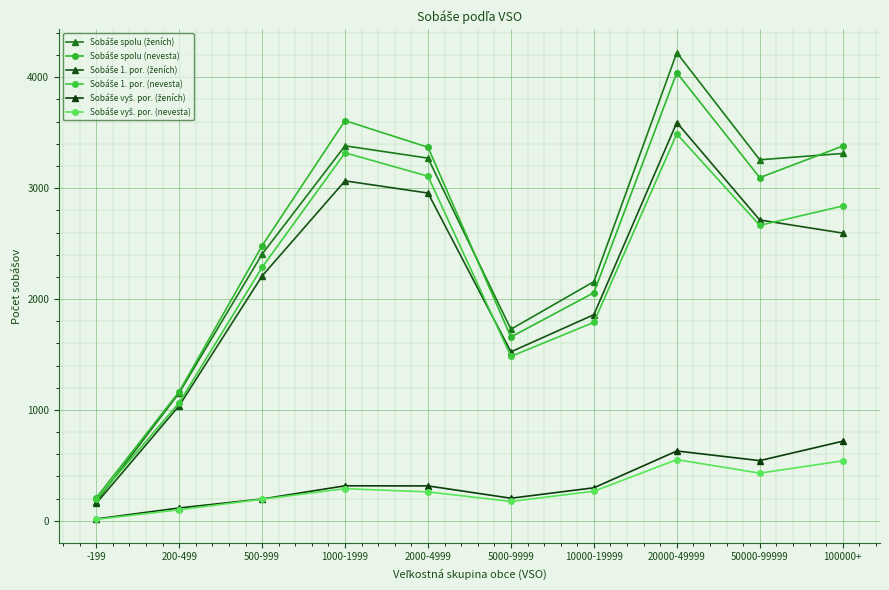

Which series has the largest total across all categories?

Sobáše spolu (ženích)